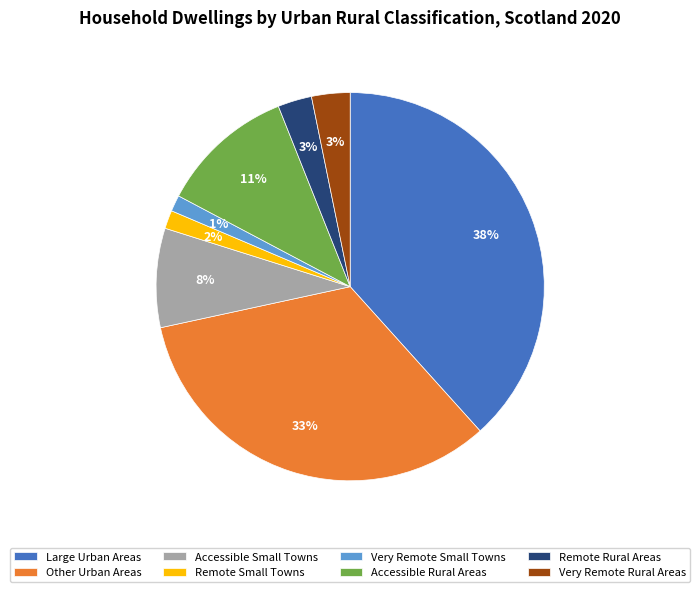

What percentage is the Other Urban Areas slice, to the nearest percent?

33%